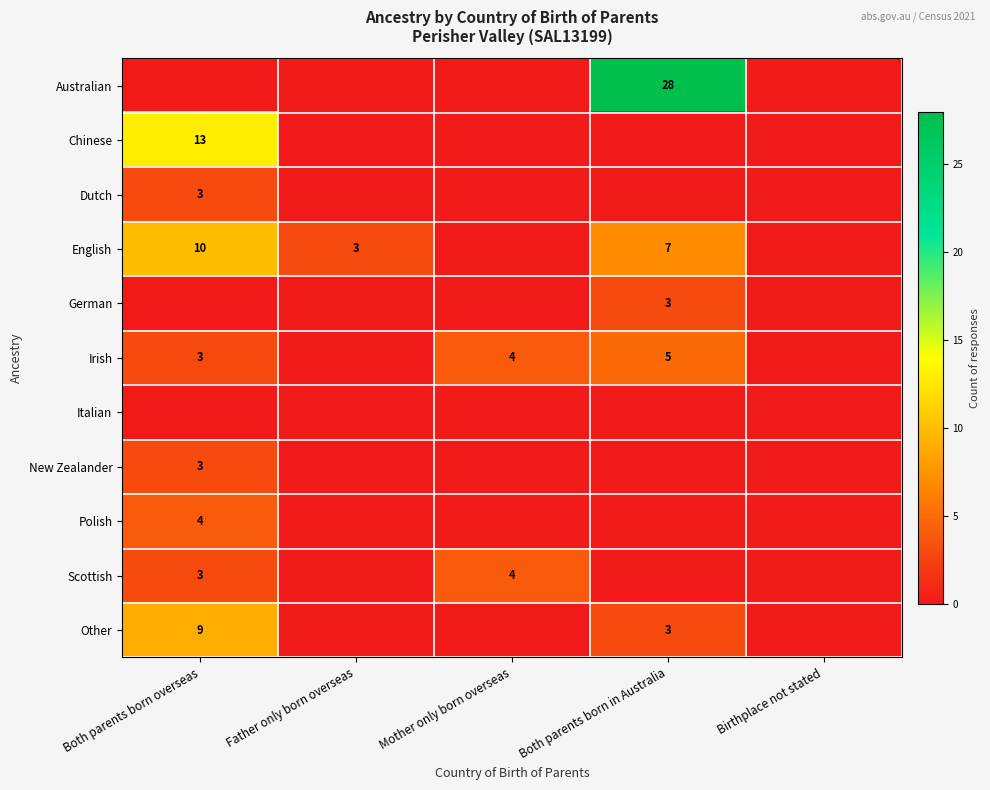

The value of Irish at Both parents born overseas is 2. True or false?

False